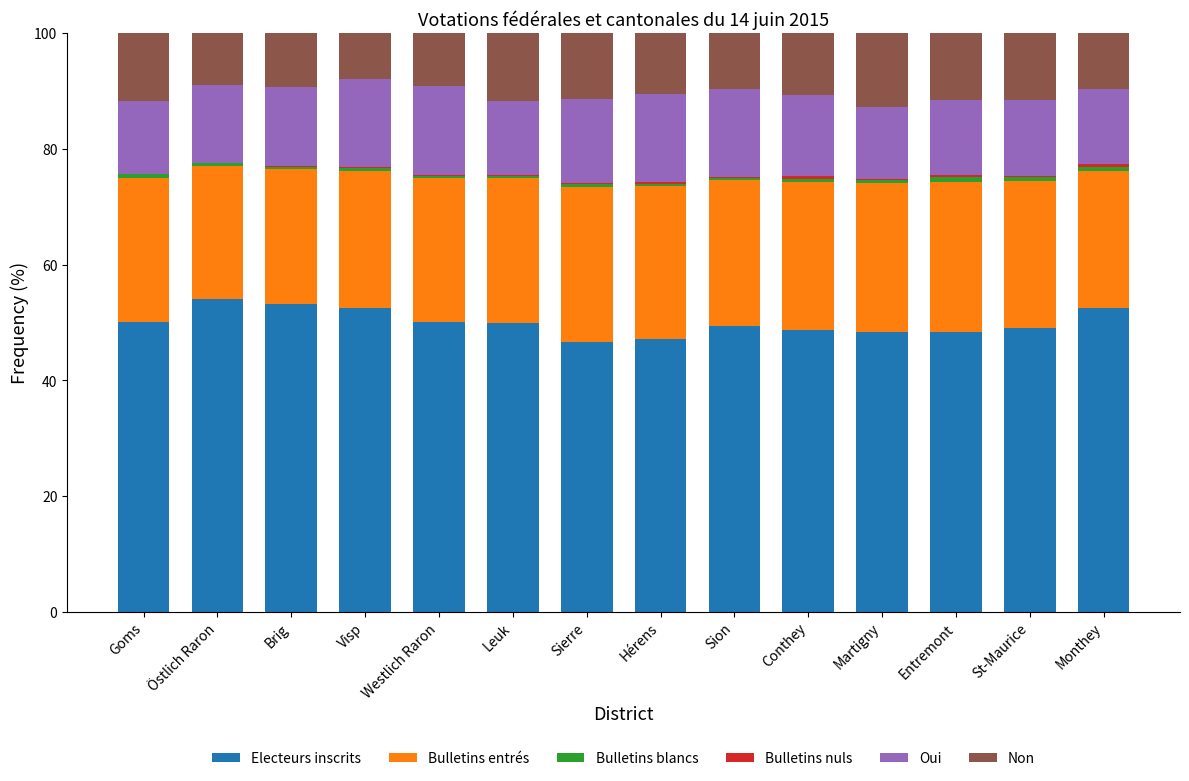

The value of Electeurs inscrits at St-Maurice is 49.0. True or false?

True